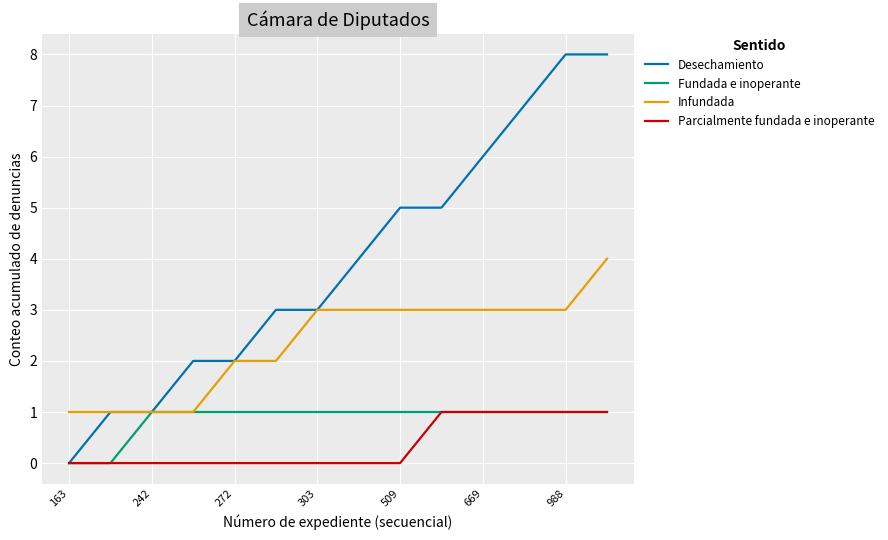

Reading left to right, what are all the values shown in this chart?

Desechamiento: 0	1	1	2	2	3	3	4	5	5	6	7	8	8
Fundada e inoperante: 0	0	1	1	1	1	1	1	1	1	1	1	1	1
Infundada: 1	1	1	1	2	2	3	3	3	3	3	3	3	4
Parcialmente fundada e inoperante: 0	0	0	0	0	0	0	0	0	1	1	1	1	1